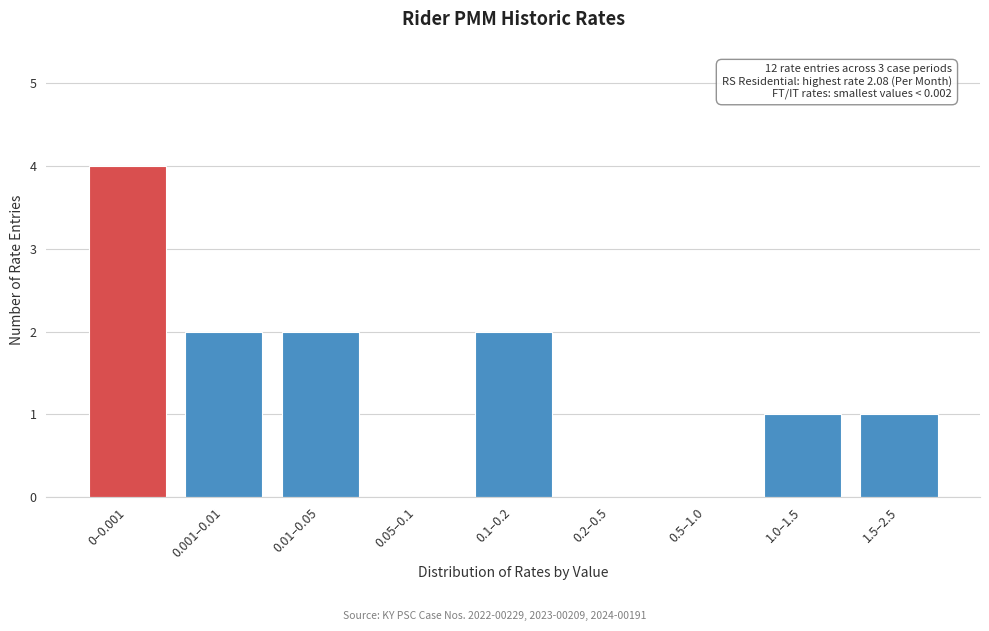

Reading left to right, what are all the values shown in this chart?

0–0.001=4	0.001–0.01=2	0.01–0.05=2	0.05–0.1=0	0.1–0.2=2	0.2–0.5=0	0.5–1.0=0	1.0–1.5=1	1.5–2.5=1